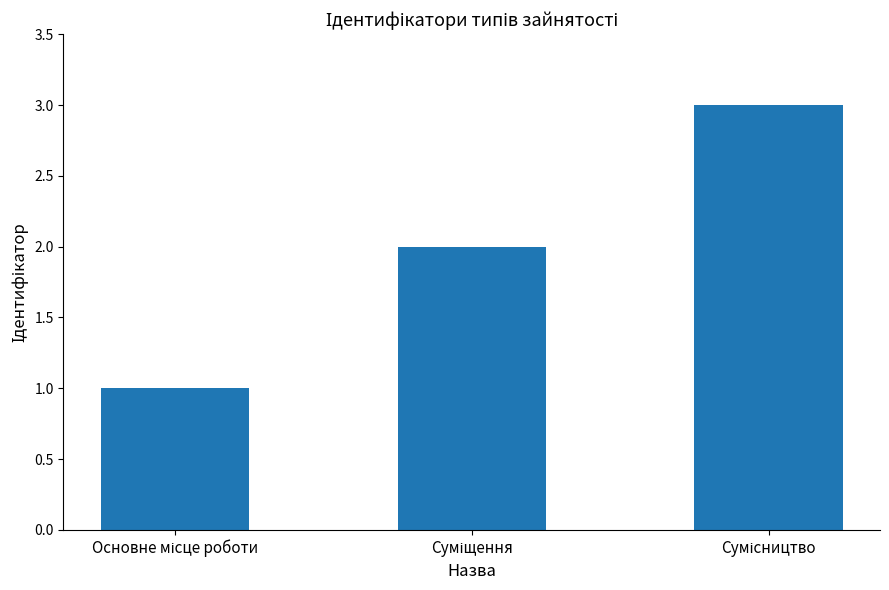

Reading left to right, transcribe all the data shown in this chart.

1	2	3